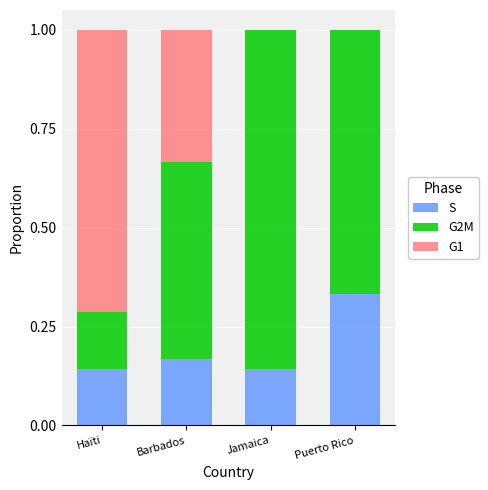

What is the total value across all series at Haïti?

1.0